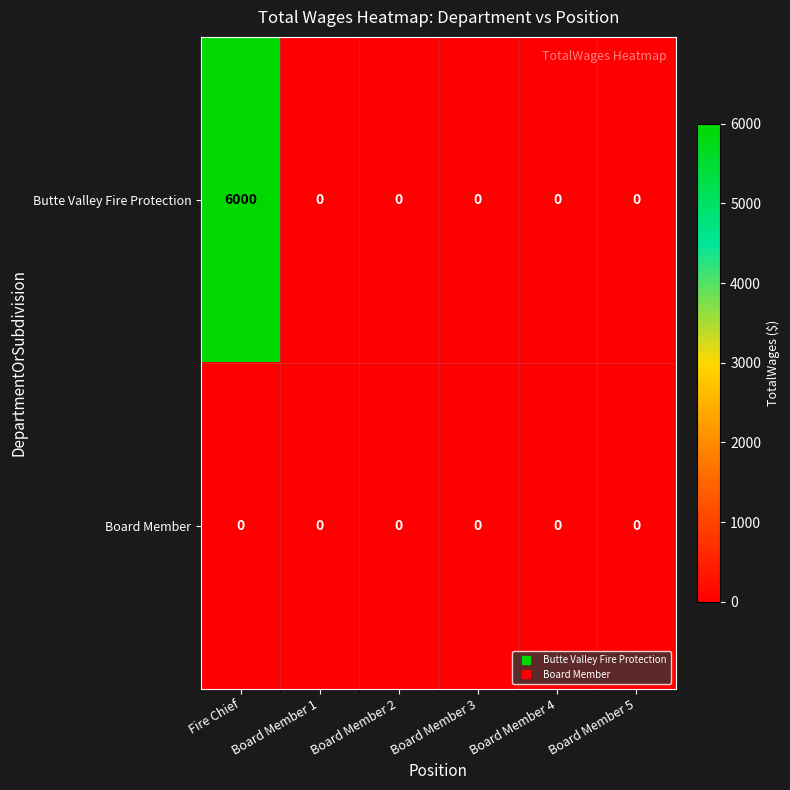

List the series in order of their overall mean, highest first.

Butte Valley Fire Protection, Board Member